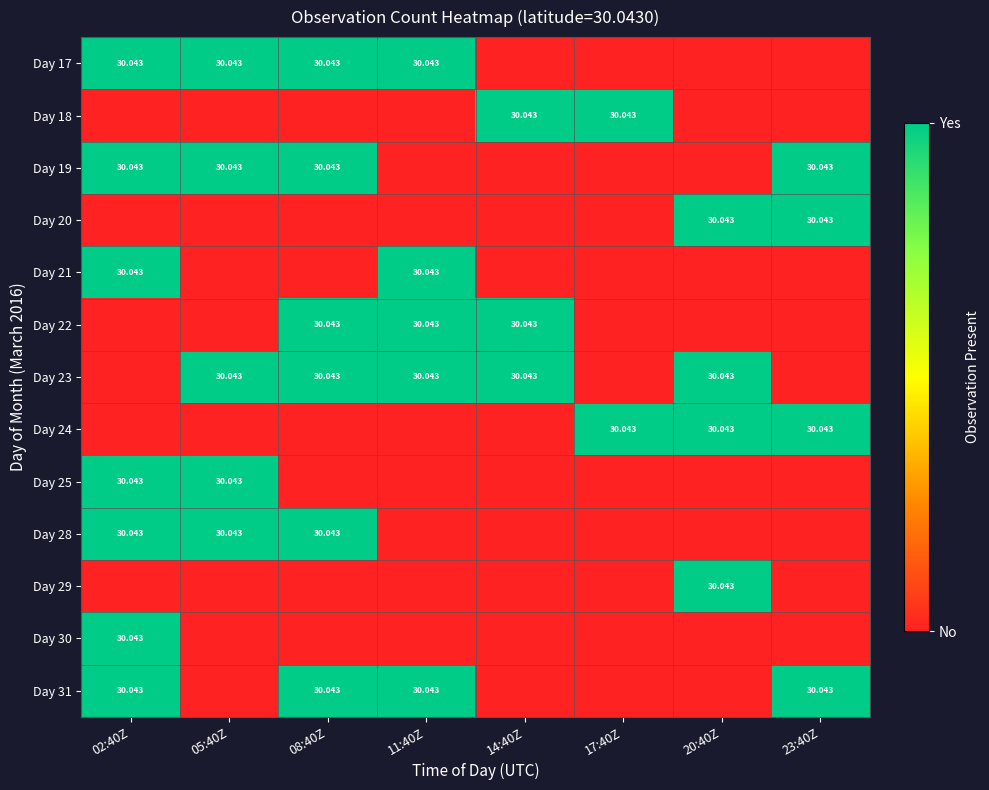

At which category is the sum across all series the highest?

02:40Z